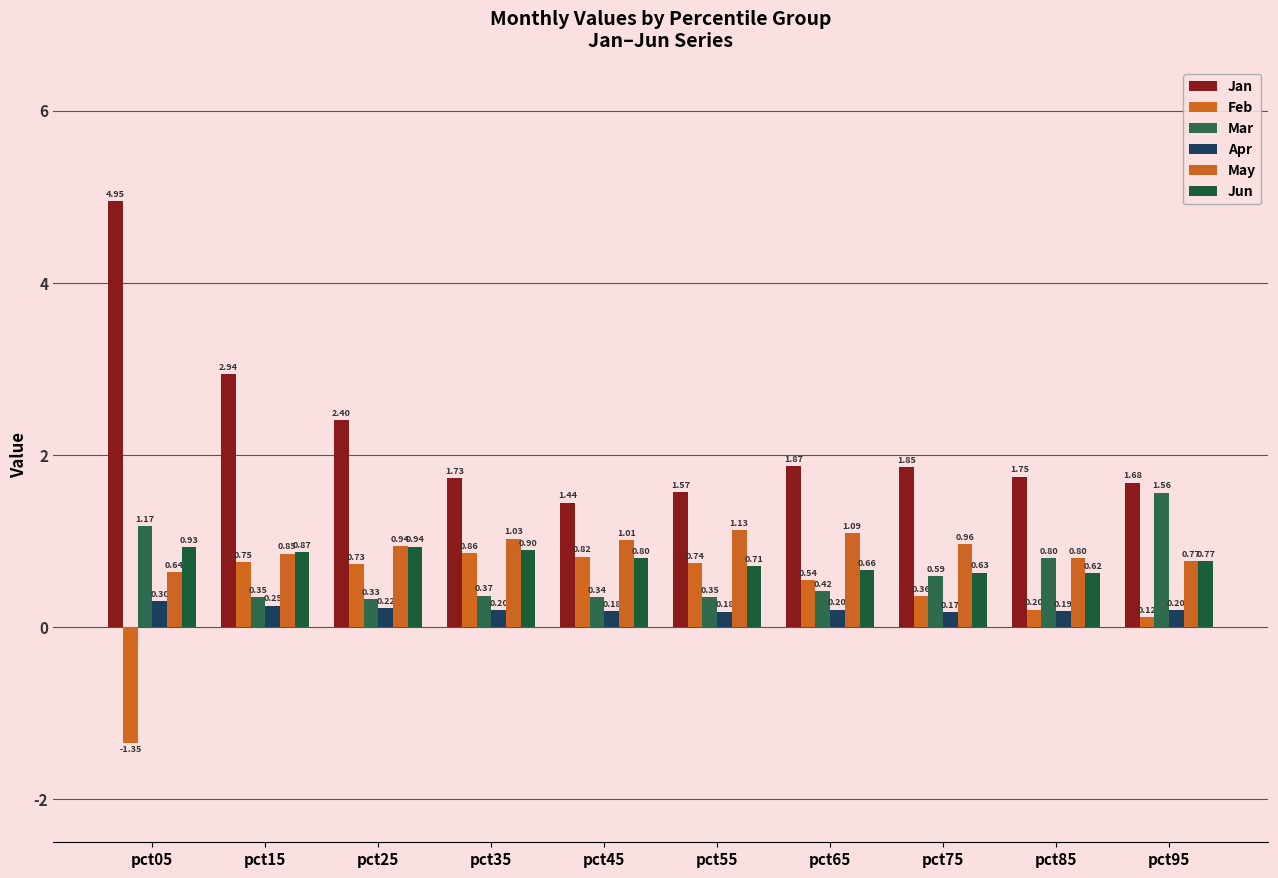

What are all the series names shown in the legend?

Jan, Feb, Mar, Apr, May, Jun